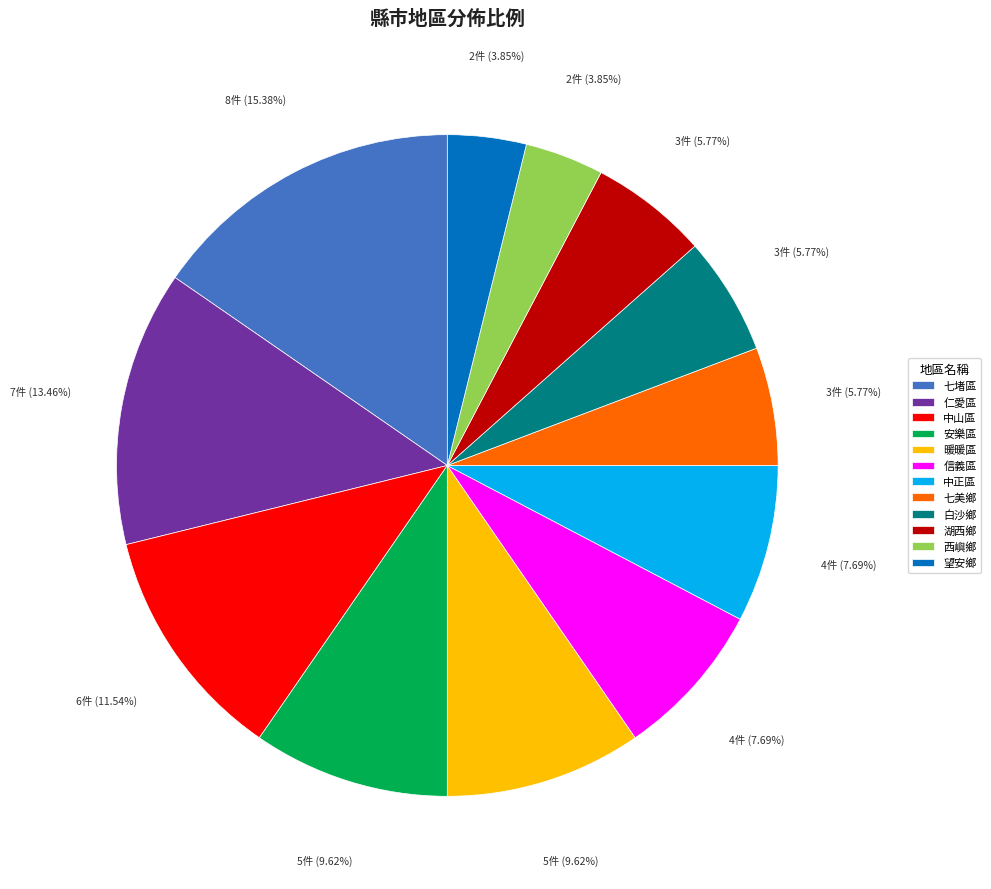

Which slice is the largest?

七堵區